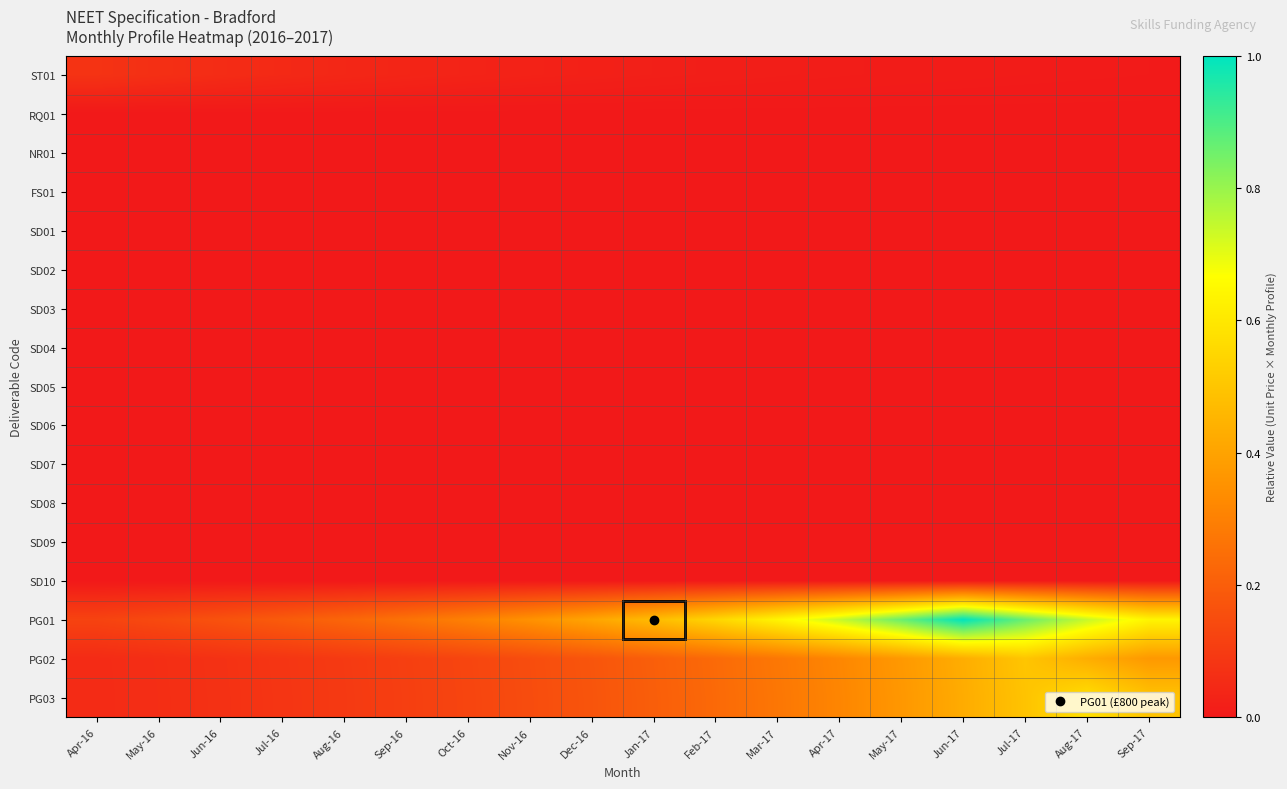

Reading left to right, extract all data points from this chart.

ST01: Apr-16=0.1	May-16=0.1	Jun-16=0.1	Jul-16=0.0	Aug-16=0.0	Sep-16=0.0	Oct-16=0.0	Nov-16=0.0	Dec-16=0.0	Jan-17=0.0	Feb-17=0.0	Mar-17=0.0	Apr-17=0.0	May-17=0.0	Jun-17=0.0	Jul-17=0.0	Aug-17=0.0	Sep-17=0.0
RQ01: Apr-16=0.0	May-16=0.0	Jun-16=0.0	Jul-16=0.0	Aug-16=0.0	Sep-16=0.0	Oct-16=0.0	Nov-16=0.0	Dec-16=0.0	Jan-17=0.0	Feb-17=0.0	Mar-17=0.0	Apr-17=0.0	May-17=0.0	Jun-17=0.0	Jul-17=0.0	Aug-17=0.0	Sep-17=0.0
NR01: Apr-16=0.0	May-16=0.0	Jun-16=0.0	Jul-16=0.0	Aug-16=0.0	Sep-16=0.0	Oct-16=0.0	Nov-16=0.0	Dec-16=0.0	Jan-17=0.0	Feb-17=0.0	Mar-17=0.0	Apr-17=0.0	May-17=0.0	Jun-17=0.0	Jul-17=0.0	Aug-17=0.0	Sep-17=0.0
FS01: Apr-16=0.0	May-16=0.0	Jun-16=0.0	Jul-16=0.0	Aug-16=0.0	Sep-16=0.0	Oct-16=0.0	Nov-16=0.0	Dec-16=0.0	Jan-17=0.0	Feb-17=0.0	Mar-17=0.0	Apr-17=0.0	May-17=0.0	Jun-17=0.0	Jul-17=0.0	Aug-17=0.0	Sep-17=0.0
SD01: Apr-16=0.0	May-16=0.0	Jun-16=0.0	Jul-16=0.0	Aug-16=0.0	Sep-16=0.0	Oct-16=0.0	Nov-16=0.0	Dec-16=0.0	Jan-17=0.0	Feb-17=0.0	Mar-17=0.0	Apr-17=0.0	May-17=0.0	Jun-17=0.0	Jul-17=0.0	Aug-17=0.0	Sep-17=0.0
SD02: Apr-16=0.0	May-16=0.0	Jun-16=0.0	Jul-16=0.0	Aug-16=0.0	Sep-16=0.0	Oct-16=0.0	Nov-16=0.0	Dec-16=0.0	Jan-17=0.0	Feb-17=0.0	Mar-17=0.0	Apr-17=0.0	May-17=0.0	Jun-17=0.0	Jul-17=0.0	Aug-17=0.0	Sep-17=0.0
SD03: Apr-16=0.0	May-16=0.0	Jun-16=0.0	Jul-16=0.0	Aug-16=0.0	Sep-16=0.0	Oct-16=0.0	Nov-16=0.0	Dec-16=0.0	Jan-17=0.0	Feb-17=0.0	Mar-17=0.0	Apr-17=0.0	May-17=0.0	Jun-17=0.0	Jul-17=0.0	Aug-17=0.0	Sep-17=0.0
SD04: Apr-16=0.0	May-16=0.0	Jun-16=0.0	Jul-16=0.0	Aug-16=0.0	Sep-16=0.0	Oct-16=0.0	Nov-16=0.0	Dec-16=0.0	Jan-17=0.0	Feb-17=0.0	Mar-17=0.0	Apr-17=0.0	May-17=0.0	Jun-17=0.0	Jul-17=0.0	Aug-17=0.0	Sep-17=0.0
SD05: Apr-16=0.0	May-16=0.0	Jun-16=0.0	Jul-16=0.0	Aug-16=0.0	Sep-16=0.0	Oct-16=0.0	Nov-16=0.0	Dec-16=0.0	Jan-17=0.0	Feb-17=0.0	Mar-17=0.0	Apr-17=0.0	May-17=0.0	Jun-17=0.0	Jul-17=0.0	Aug-17=0.0	Sep-17=0.0
SD06: Apr-16=0.0	May-16=0.0	Jun-16=0.0	Jul-16=0.0	Aug-16=0.0	Sep-16=0.0	Oct-16=0.0	Nov-16=0.0	Dec-16=0.0	Jan-17=0.0	Feb-17=0.0	Mar-17=0.0	Apr-17=0.0	May-17=0.0	Jun-17=0.0	Jul-17=0.0	Aug-17=0.0	Sep-17=0.0
SD07: Apr-16=0.0	May-16=0.0	Jun-16=0.0	Jul-16=0.0	Aug-16=0.0	Sep-16=0.0	Oct-16=0.0	Nov-16=0.0	Dec-16=0.0	Jan-17=0.0	Feb-17=0.0	Mar-17=0.0	Apr-17=0.0	May-17=0.0	Jun-17=0.0	Jul-17=0.0	Aug-17=0.0	Sep-17=0.0
SD08: Apr-16=0.0	May-16=0.0	Jun-16=0.0	Jul-16=0.0	Aug-16=0.0	Sep-16=0.0	Oct-16=0.0	Nov-16=0.0	Dec-16=0.0	Jan-17=0.0	Feb-17=0.0	Mar-17=0.0	Apr-17=0.0	May-17=0.0	Jun-17=0.0	Jul-17=0.0	Aug-17=0.0	Sep-17=0.0
SD09: Apr-16=0.0	May-16=0.0	Jun-16=0.0	Jul-16=0.0	Aug-16=0.0	Sep-16=0.0	Oct-16=0.0	Nov-16=0.0	Dec-16=0.0	Jan-17=0.0	Feb-17=0.0	Mar-17=0.0	Apr-17=0.0	May-17=0.0	Jun-17=0.0	Jul-17=0.0	Aug-17=0.0	Sep-17=0.0
SD10: Apr-16=0.0	May-16=0.0	Jun-16=0.0	Jul-16=0.0	Aug-16=0.0	Sep-16=0.0	Oct-16=0.0	Nov-16=0.0	Dec-16=0.0	Jan-17=0.0	Feb-17=0.0	Mar-17=0.0	Apr-17=0.0	May-17=0.0	Jun-17=0.0	Jul-17=0.0	Aug-17=0.0	Sep-17=0.0
PG01: Apr-16=0.1	May-16=0.1	Jun-16=0.2	Jul-16=0.2	Aug-16=0.2	Sep-16=0.3	Oct-16=0.3	Nov-16=0.3	Dec-16=0.4	Jan-17=0.5	Feb-17=0.5	Mar-17=0.6	Apr-17=0.7	May-17=0.9	Jun-17=1.0	Jul-17=0.9	Aug-17=0.7	Sep-17=0.6
PG02: Apr-16=0.1	May-16=0.1	Jun-16=0.1	Jul-16=0.1	Aug-16=0.1	Sep-16=0.1	Oct-16=0.1	Nov-16=0.2	Dec-16=0.2	Jan-17=0.2	Feb-17=0.2	Mar-17=0.3	Apr-17=0.3	May-17=0.4	Jun-17=0.4	Jul-17=0.5	Aug-17=0.4	Sep-17=0.4
PG03: Apr-16=0.1	May-16=0.1	Jun-16=0.1	Jul-16=0.1	Aug-16=0.1	Sep-16=0.1	Oct-16=0.1	Nov-16=0.1	Dec-16=0.2	Jan-17=0.2	Feb-17=0.2	Mar-17=0.3	Apr-17=0.3	May-17=0.4	Jun-17=0.4	Jul-17=0.5	Aug-17=0.6	Sep-17=0.5